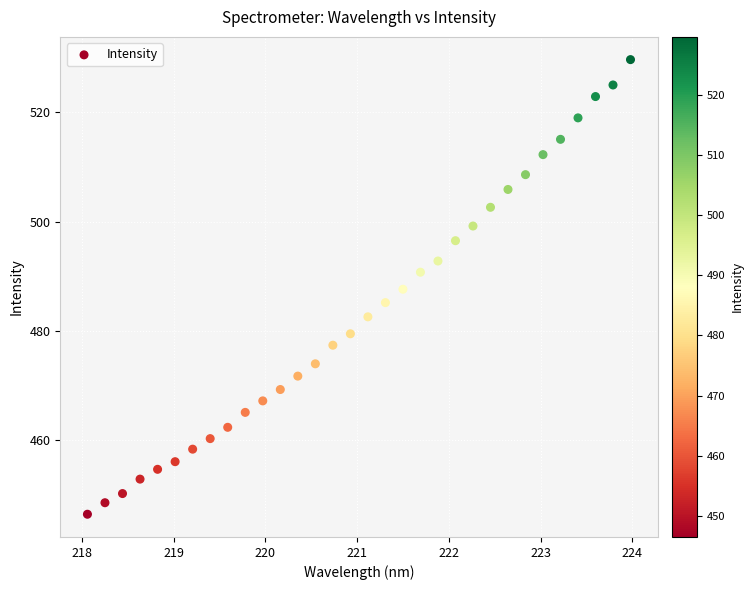

What is the range of Y values (max minus min)?

83.1